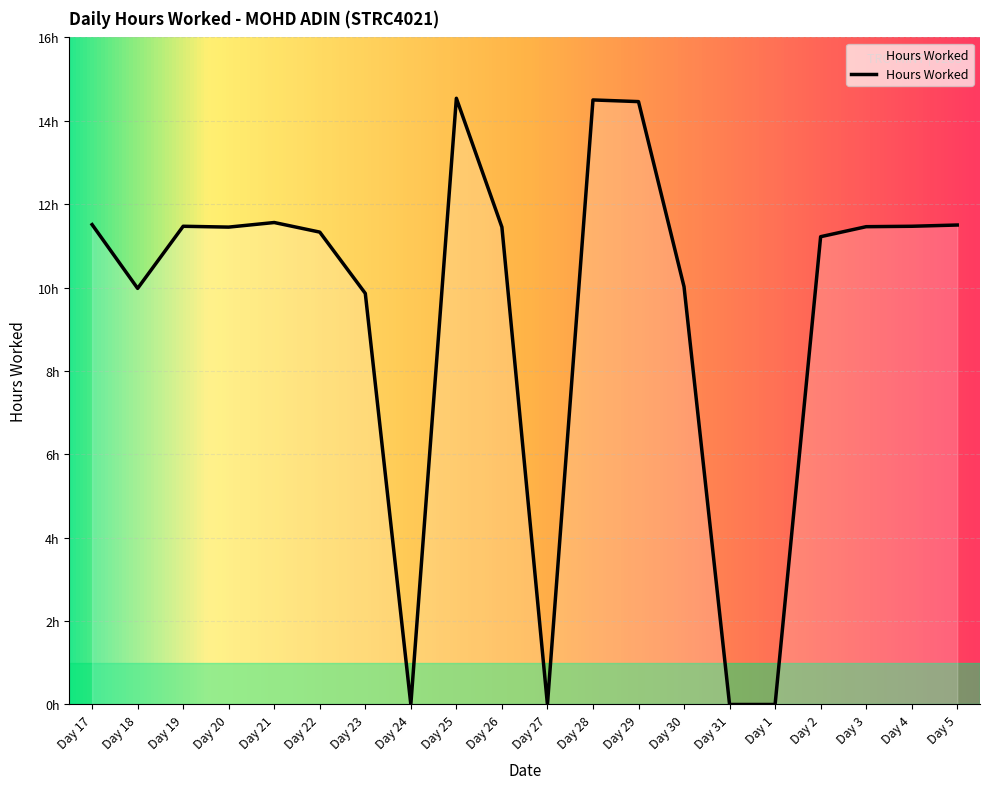

What is the sum of the values at Day 28 and Day 29?

29.0